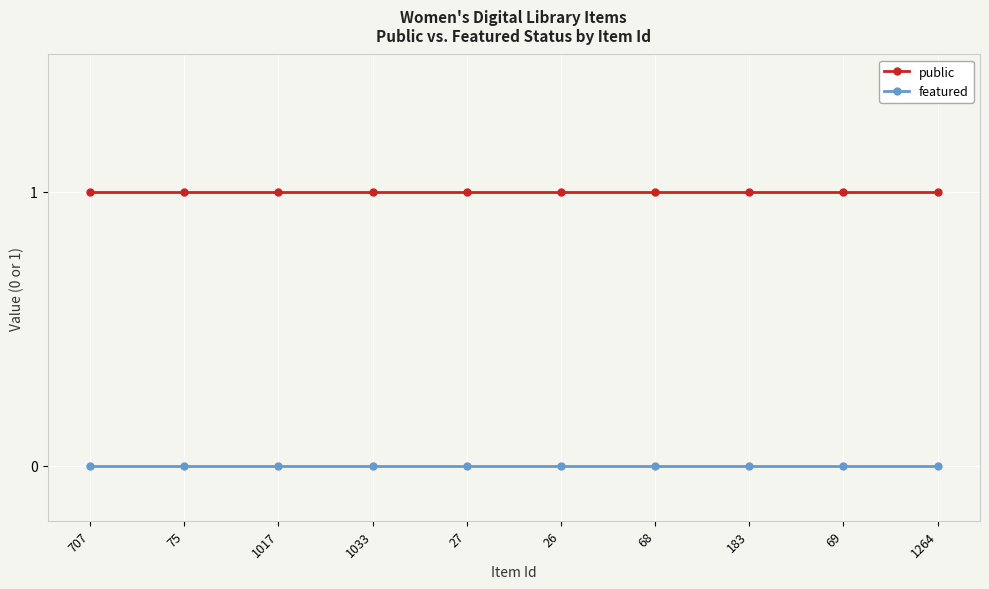

Is the value of public at 707 greater than the value of featured at 1017?

Yes